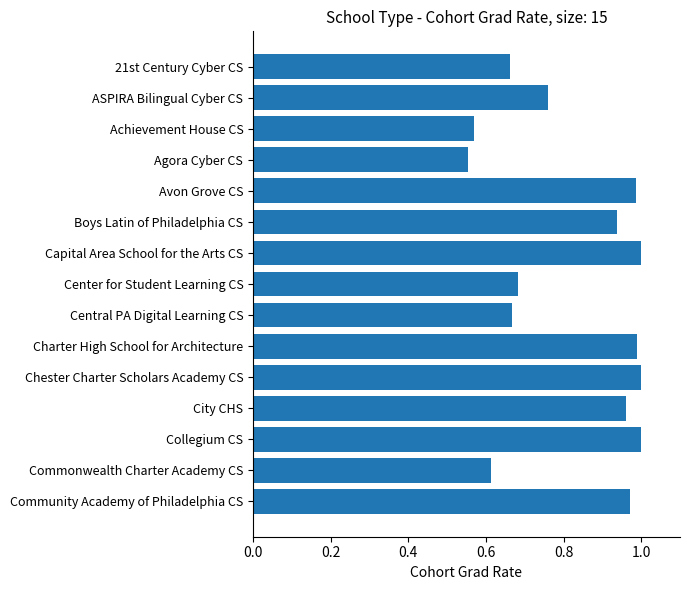

Between Community Academy of Philadelphia CS and Commonwealth Charter Academy CS, which is larger?

Community Academy of Philadelphia CS